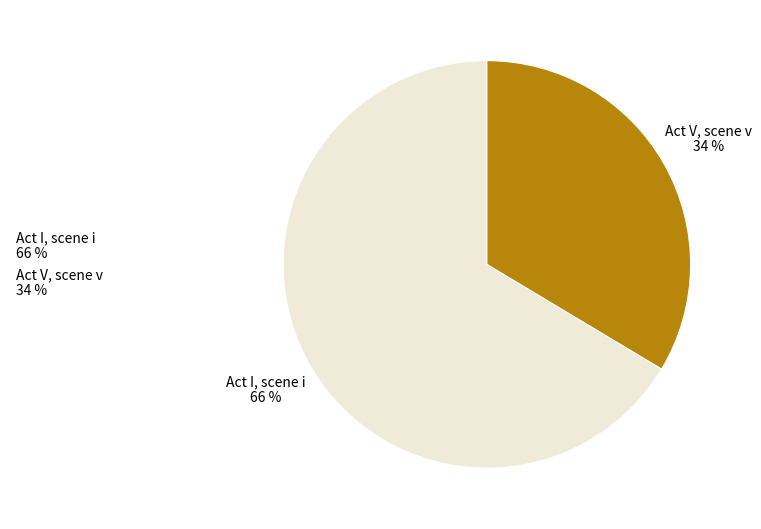

True or false: Act V, scene v 34 % accounts for 46% of the total.

False